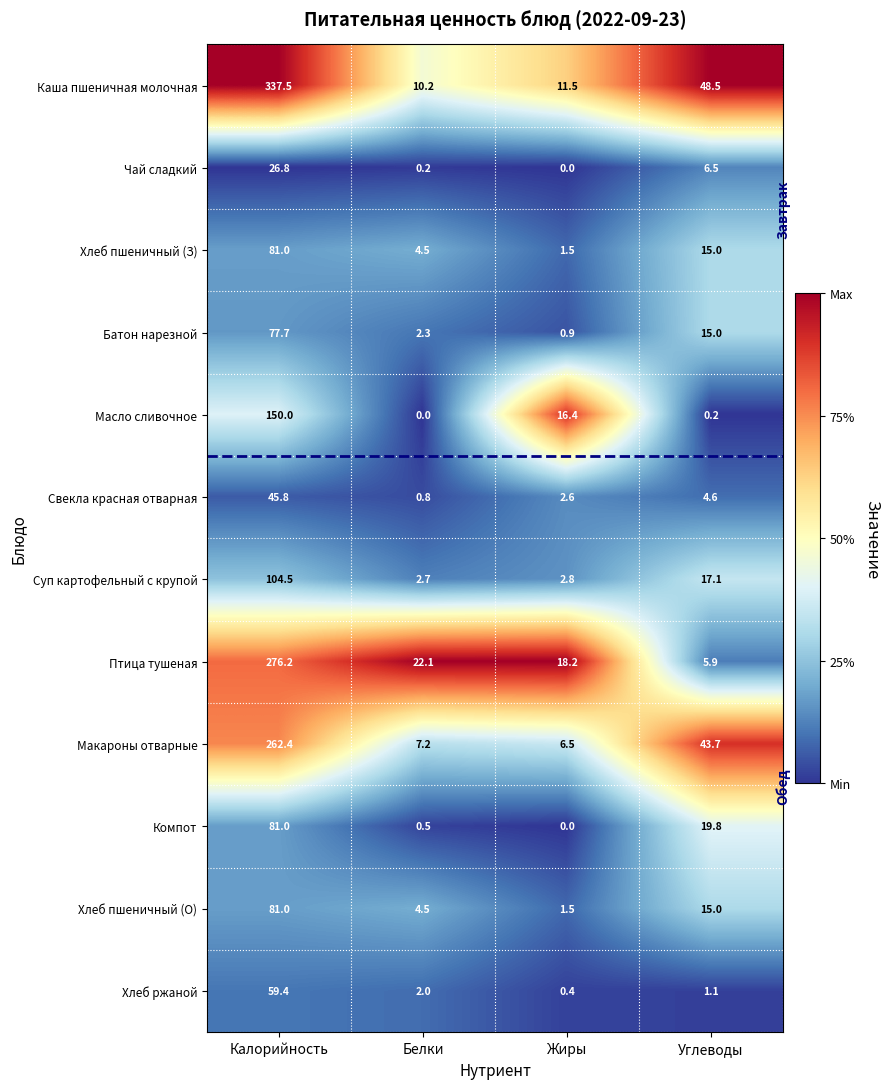

List the labels in order of Хлеб пшеничный (З) value, smallest first.

Жиры, Белки, Углеводы, Калорийность